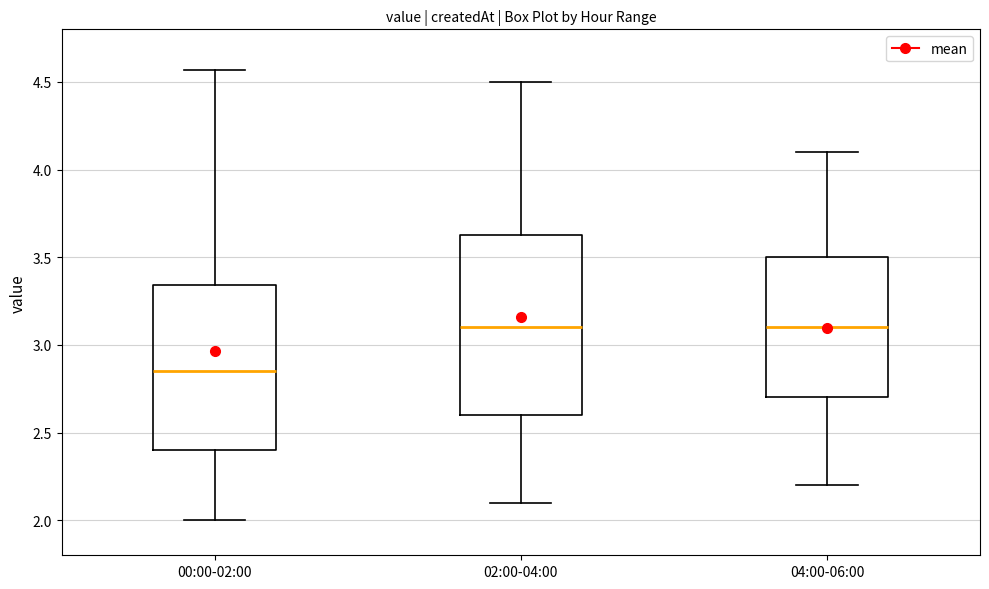

Reading left to right, read every box against the y-axis: the position of its median line, the range the box covers, and the ends of its whiskers. The values are not printed on the chart, so give them approximately, as read against the axis.

00:00-02:00: median 2.85, box 2.40 to 3.35, whiskers 2.00 to 4.55
02:00-04:00: median 3.10, box 2.60 to 3.65, whiskers 2.10 to 4.50
04:00-06:00: median 3.10, box 2.70 to 3.50, whiskers 2.20 to 4.10